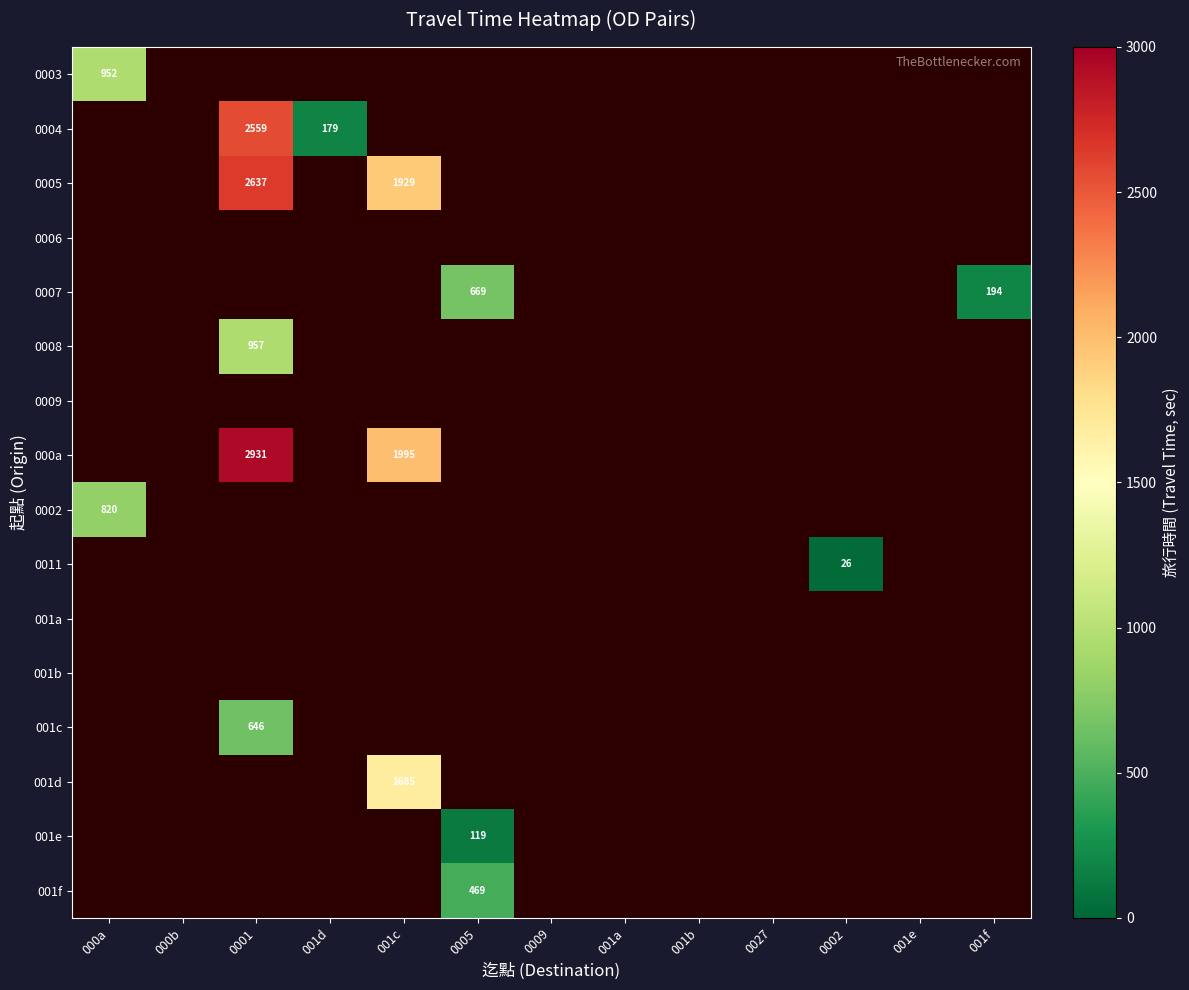

True or false: 0007 has a value of 669 at 0005.

True